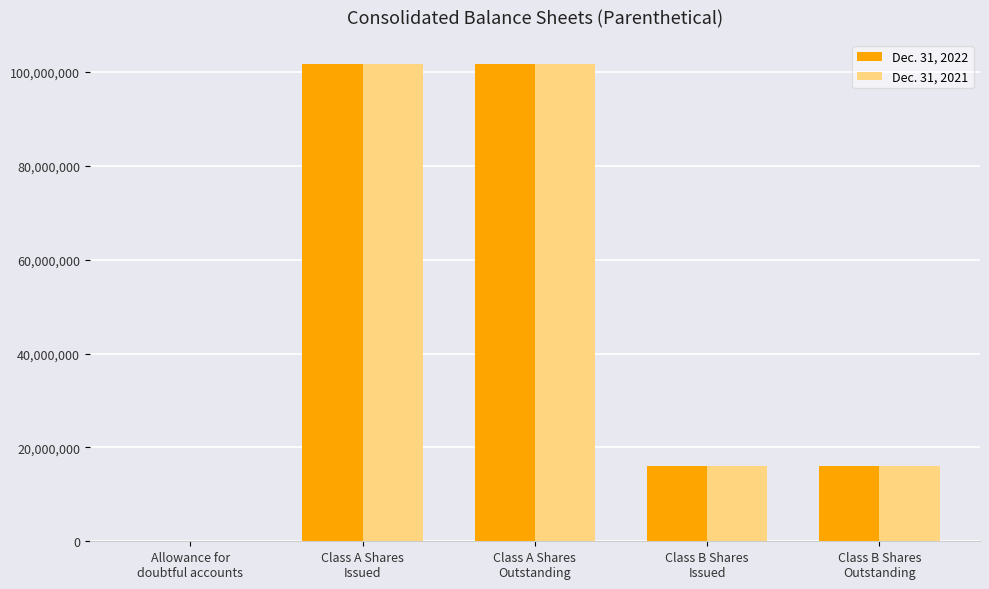

What is the maximum value shown in the chart?

101773034